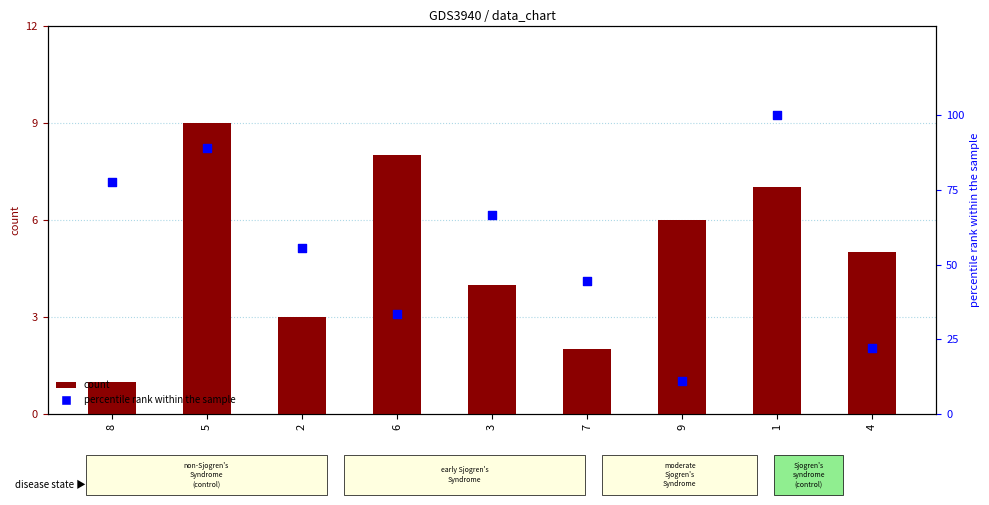

Which series reaches the maximum Y coordinate?

percentile rank within the sample